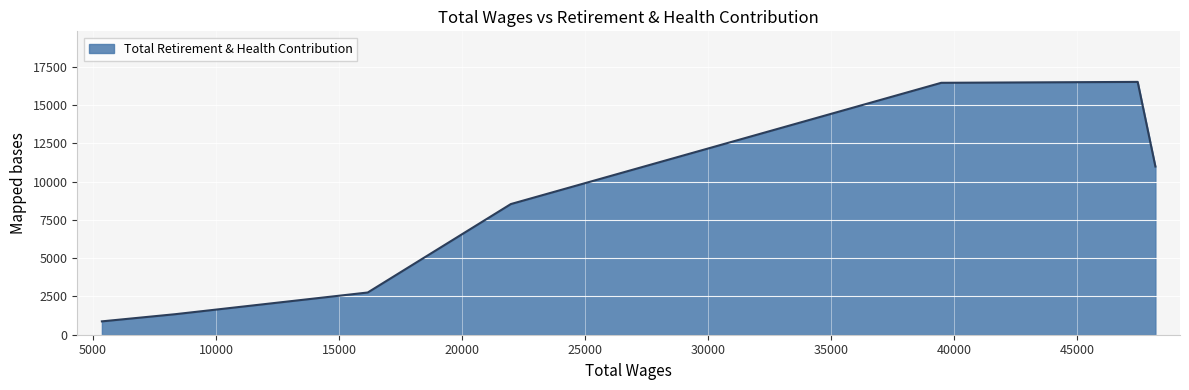

What is the minimum value shown in the chart?

872